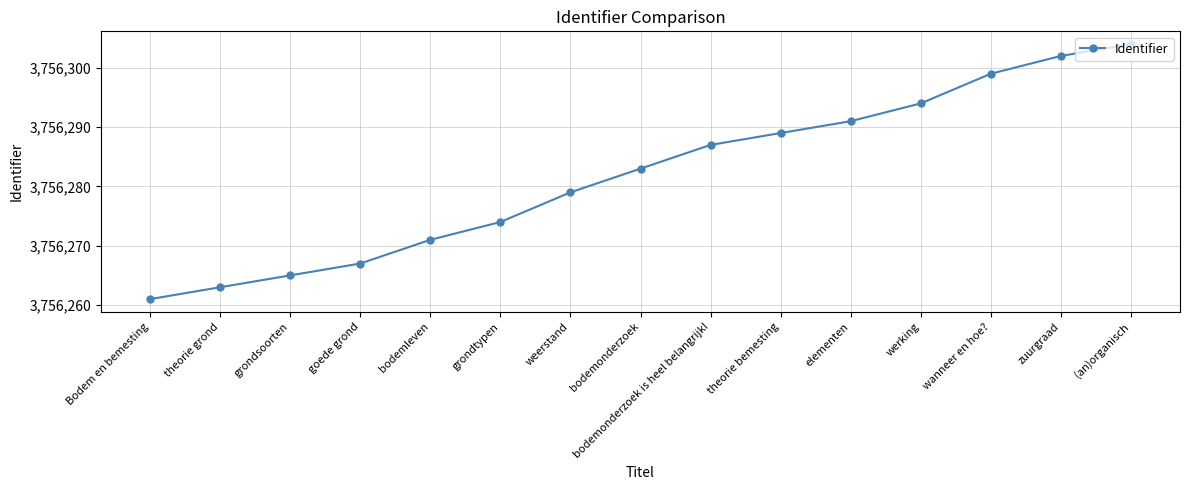

What is the sum of the values at werking and bodemonderzoek is heel belangrijk!?

7512581